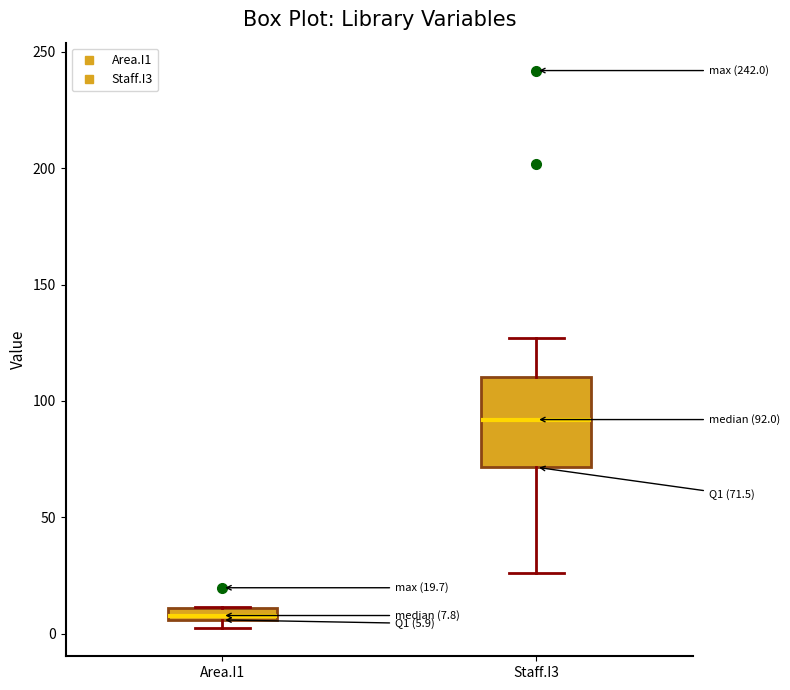

Comparing the boxes themselves (not the whiskers), which one is the tallest?

Staff.I3